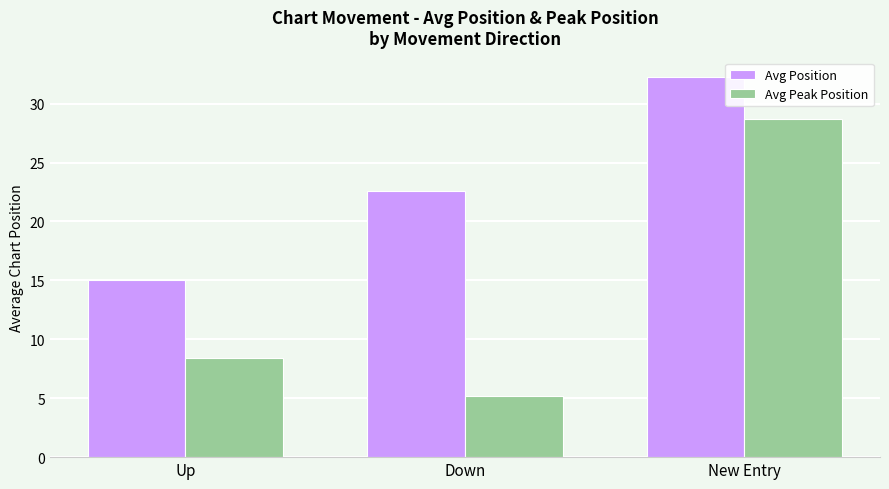

Reading left to right, what are all the values shown in this chart?

Avg Position: 15.0	22.6	32.3
Avg Peak Position: 8.4	5.2	28.7